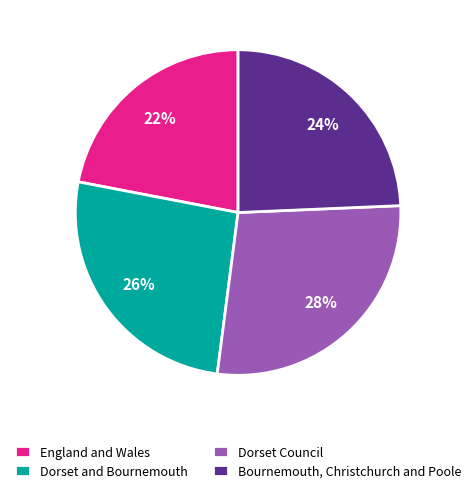

Is there a majority slice in this chart?

No